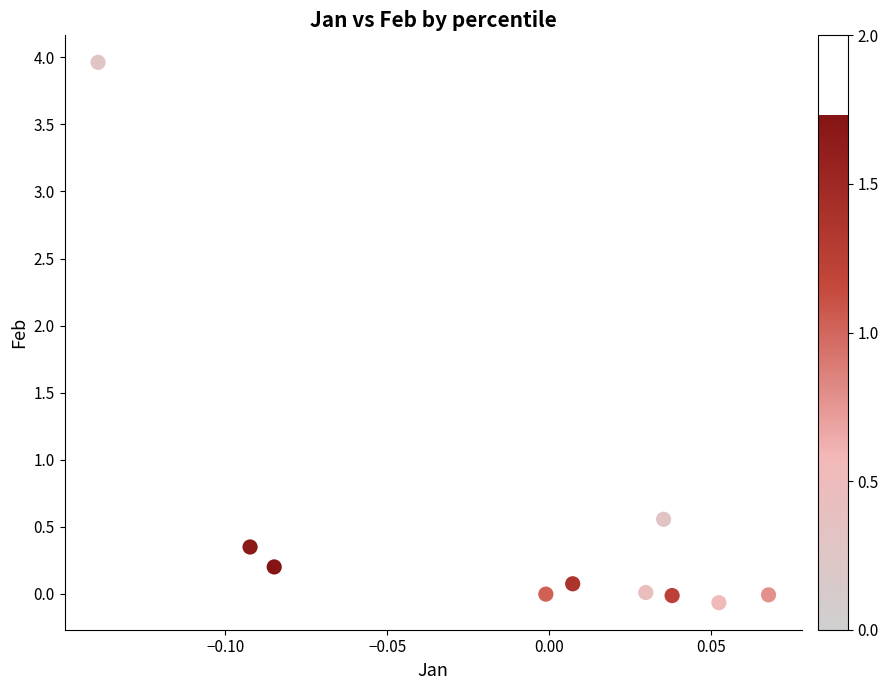

What is the range of Y values (max minus min)?

4.0